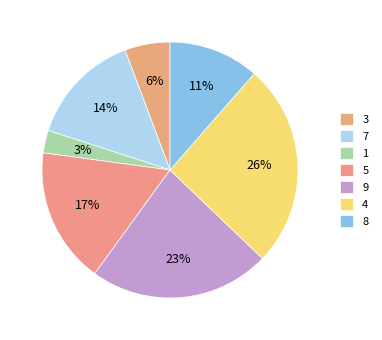

What portion of the pie excludes 8?

88.6%